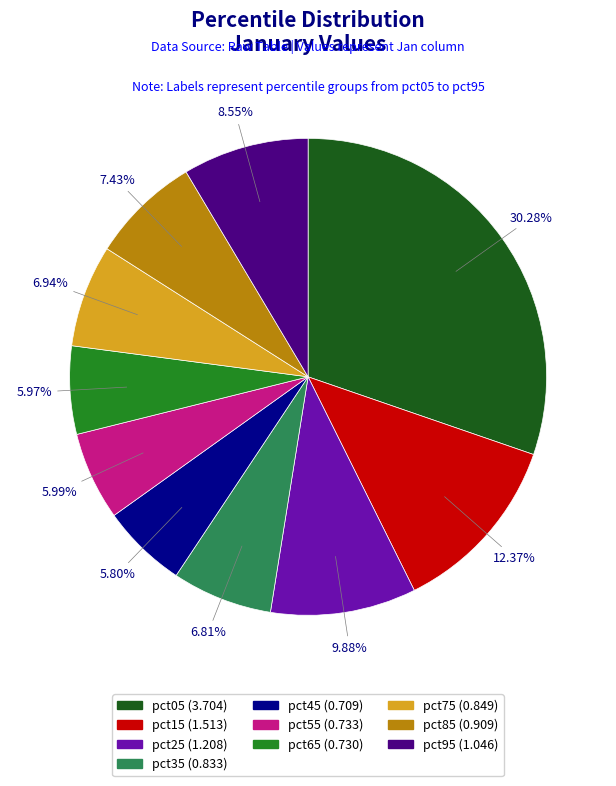

Which has a higher value, pct75 or pct95?

pct95